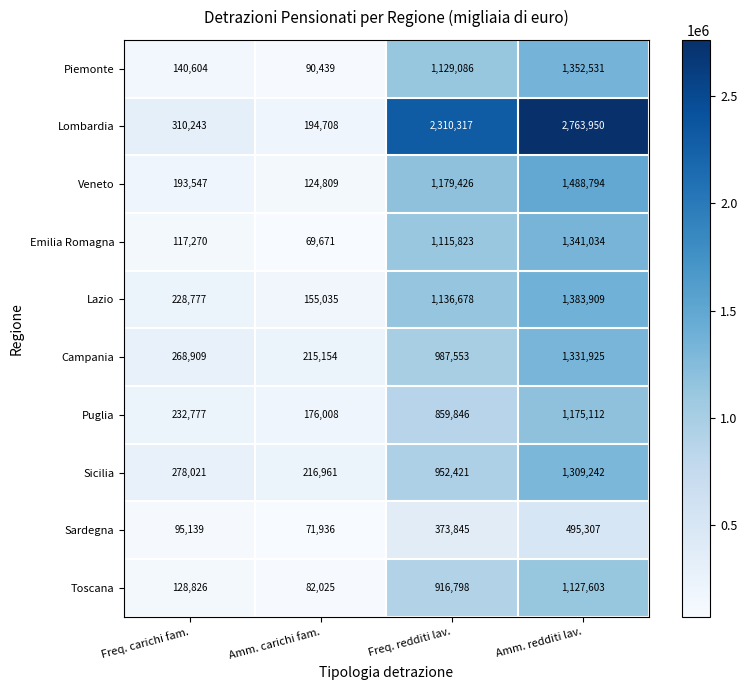

What is the total value across all series at Freq. redditi lav.?

10961793